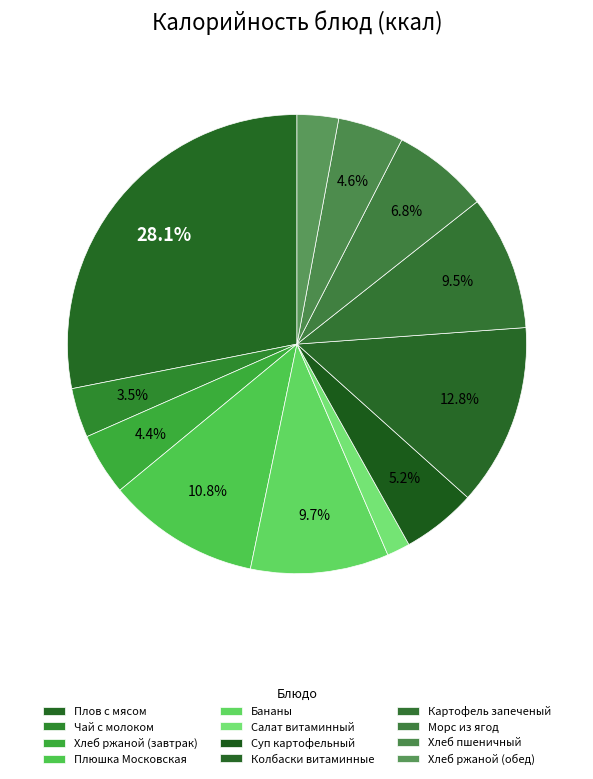

How many slices are in this pie chart?

12